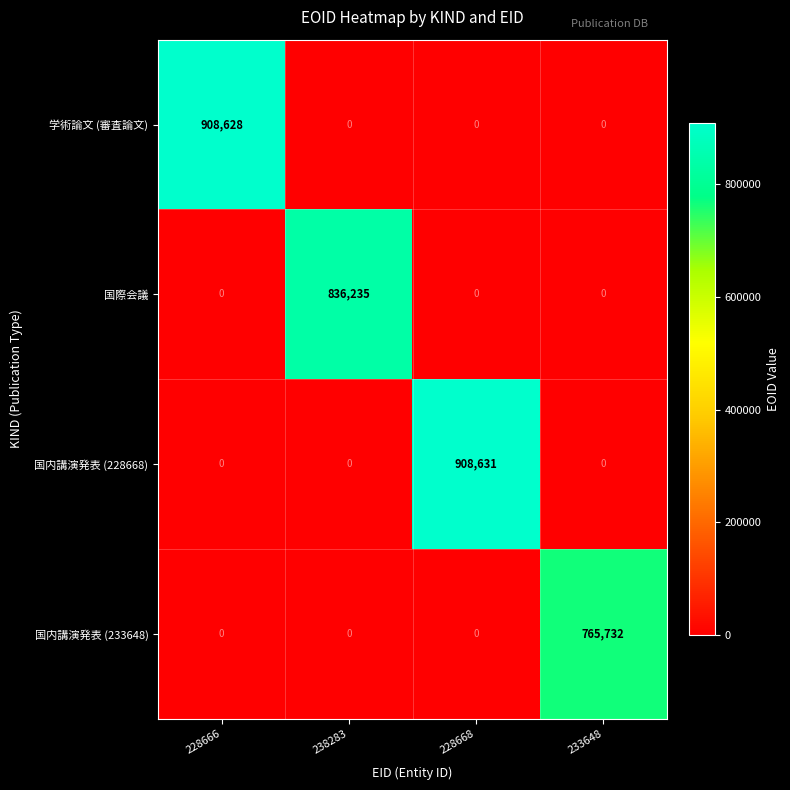

True or false: 国際会議 has a value of 272519 at 233648.

False